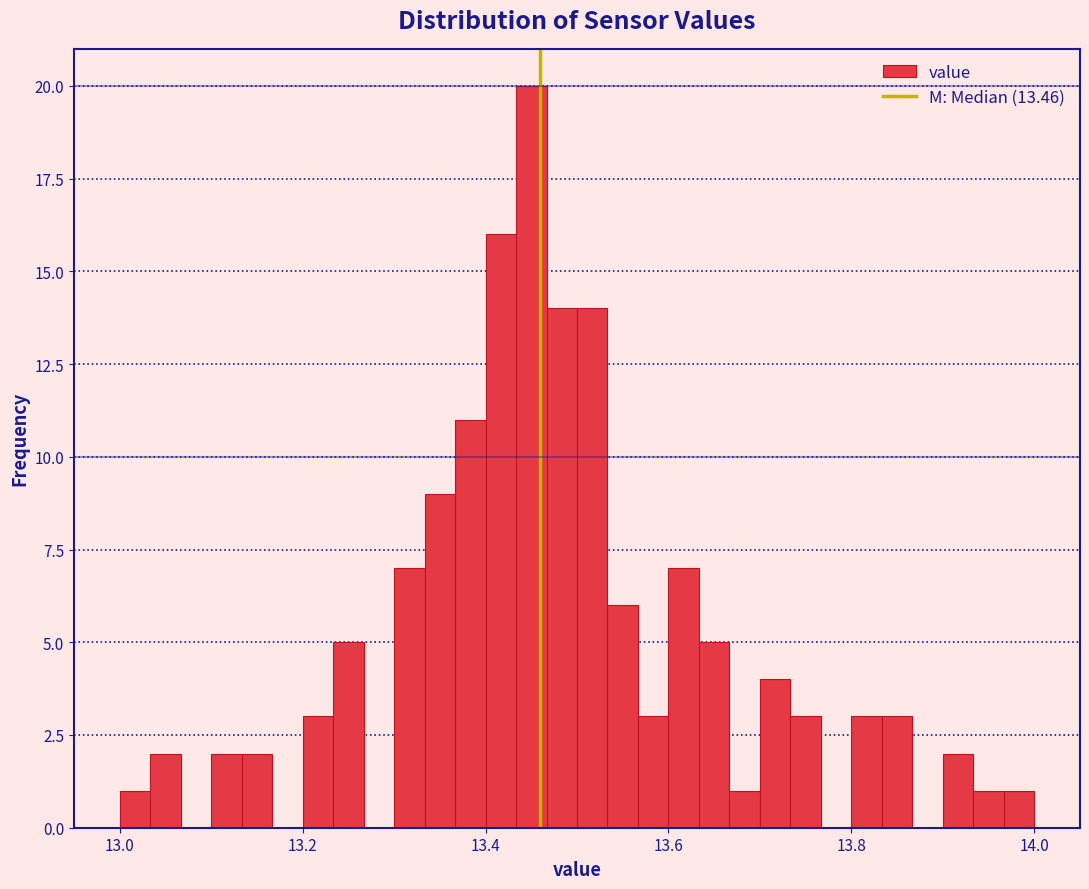

Around what value on the x-axis is the tallest bar? Give the approximate position of its centre, as read against the axis.

13.46